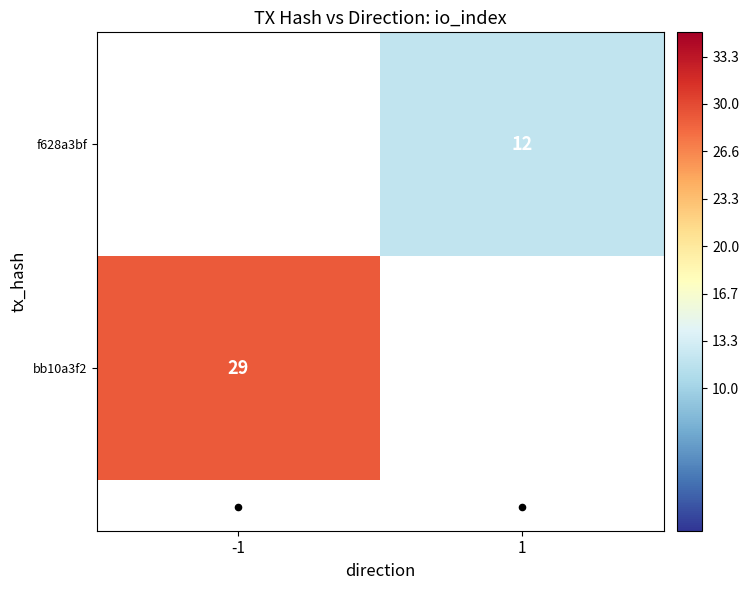

Rank the series by their average value, from lowest to highest.

bb10a3f2, f628a3bf